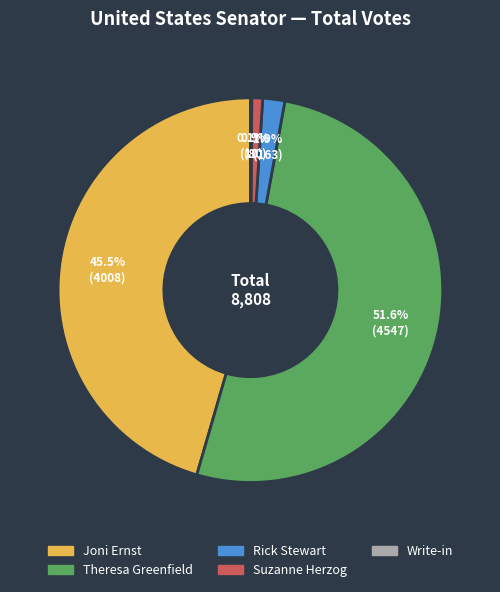

What is the total percentage of Joni Ernst and Suzanne Herzog?

46.4%